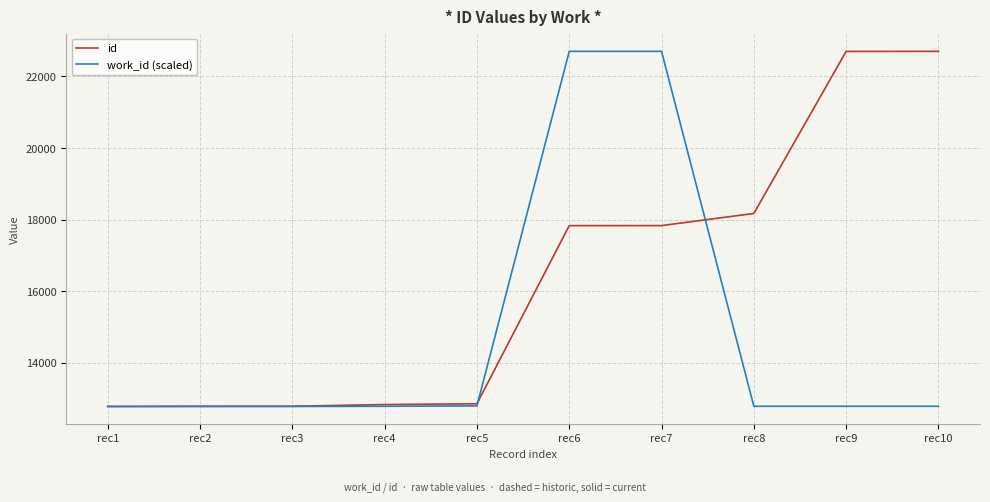

Rank the series by their average value, from highest to lowest.

id, work_id (scaled)